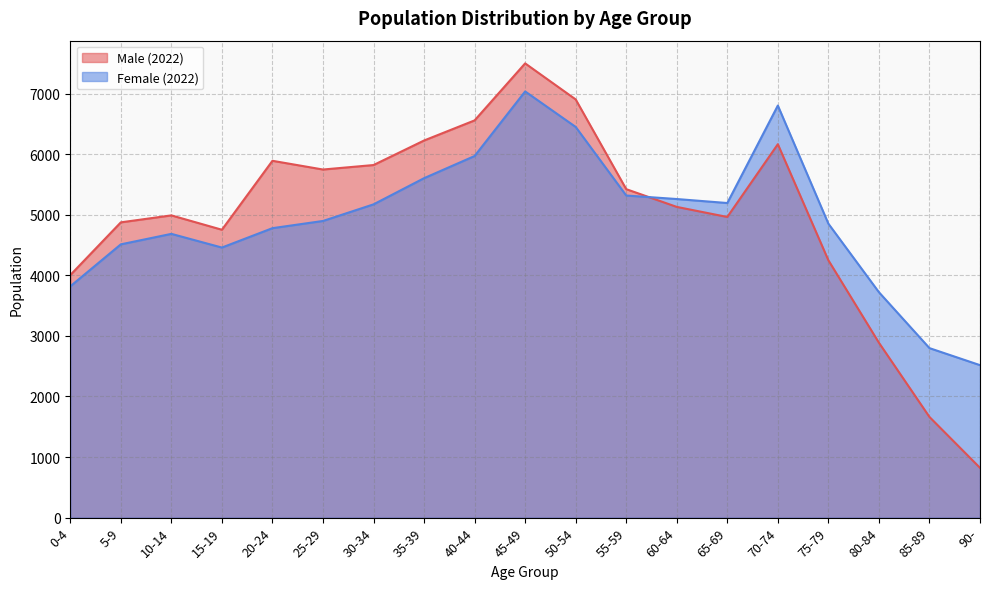

The Male (2022) series shows 6903 at 50-54. True or false?

True